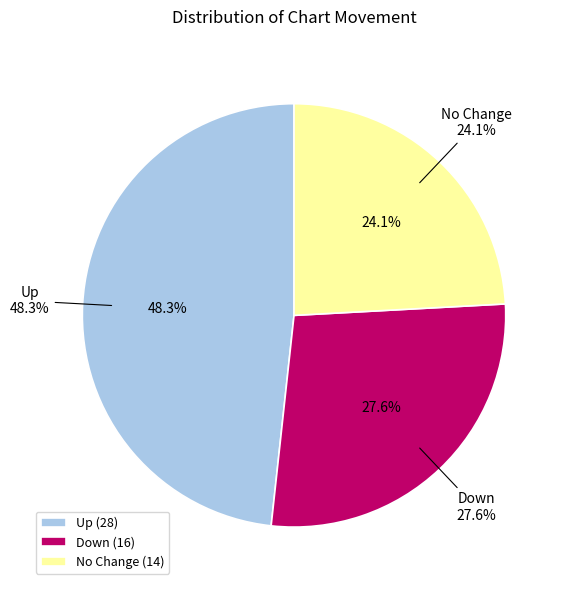

Does down account for over 50% of the chart?

No